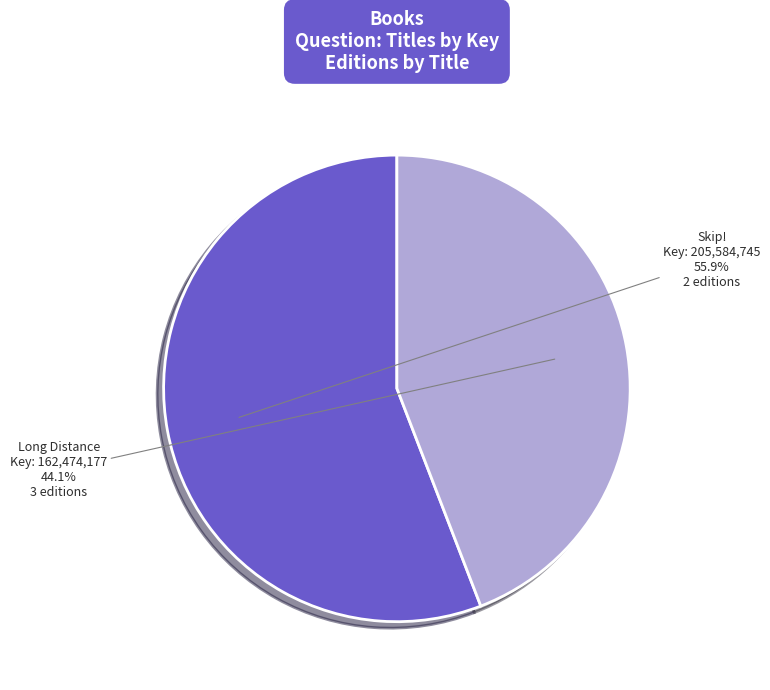

True or false: Long Distance accounts for 44% of the total.

True